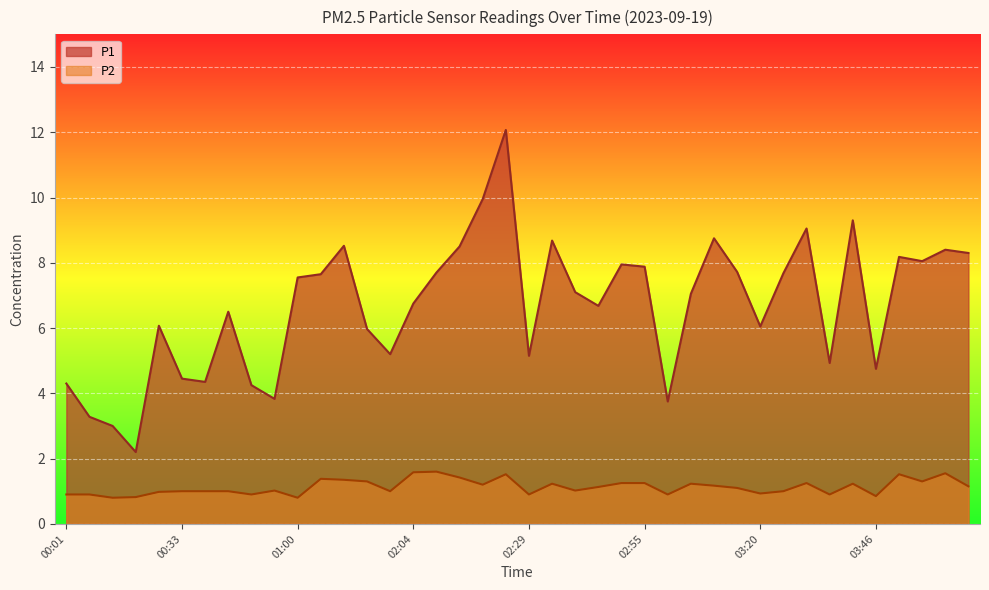

What is the minimum value shown in the chart?

0.8